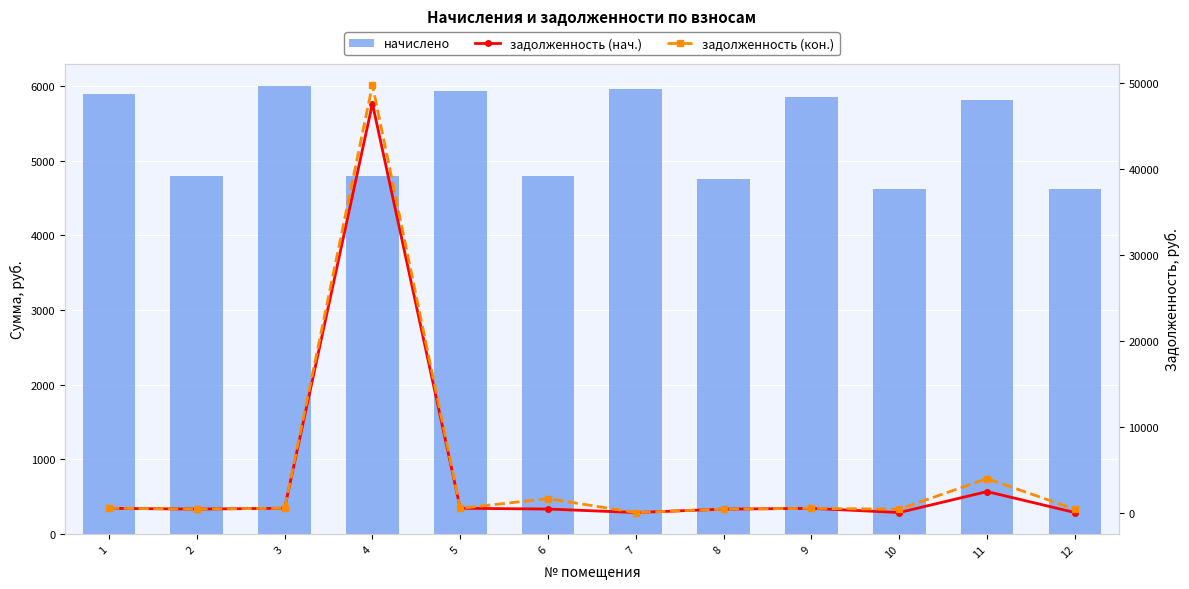

Is it true that задолженность (кон.) equals 492.8 at 1?

True